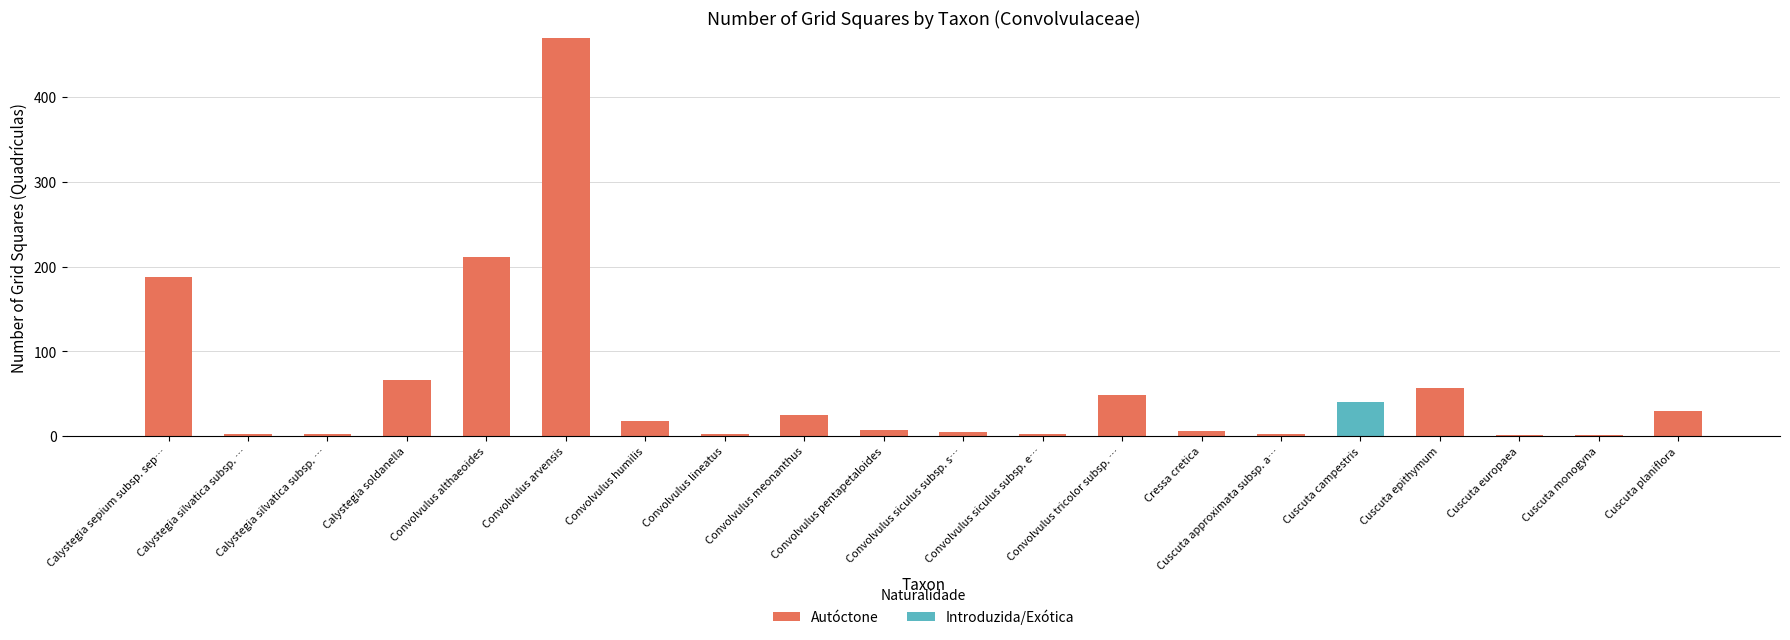

What are all the series names shown in the legend?

Autóctone, Introduzida/Exótica